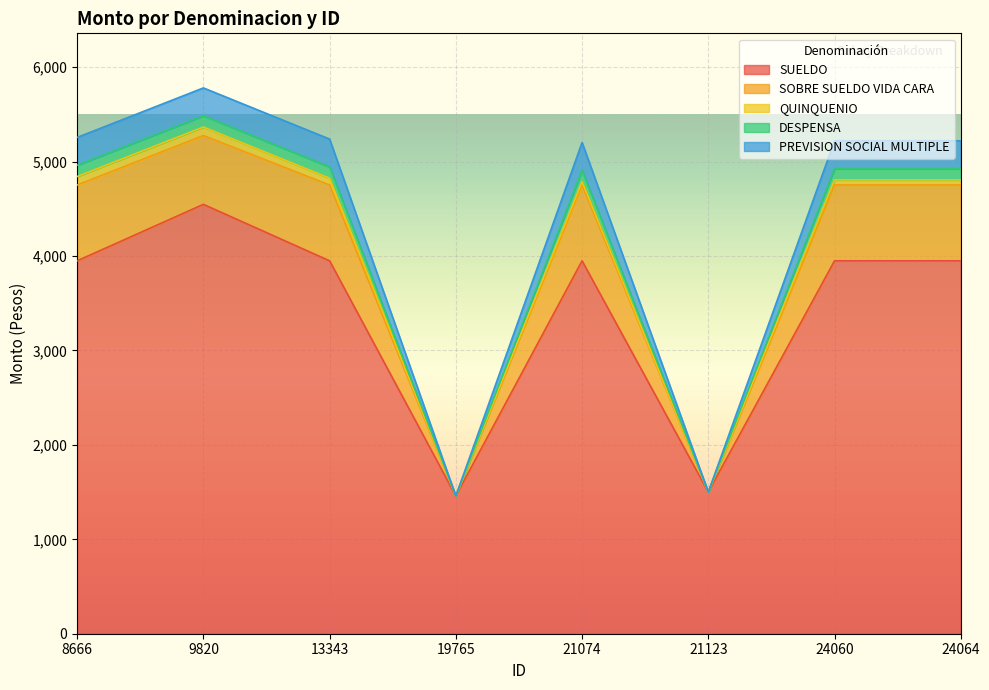

What is the maximum value for SUELDO?

4547.6